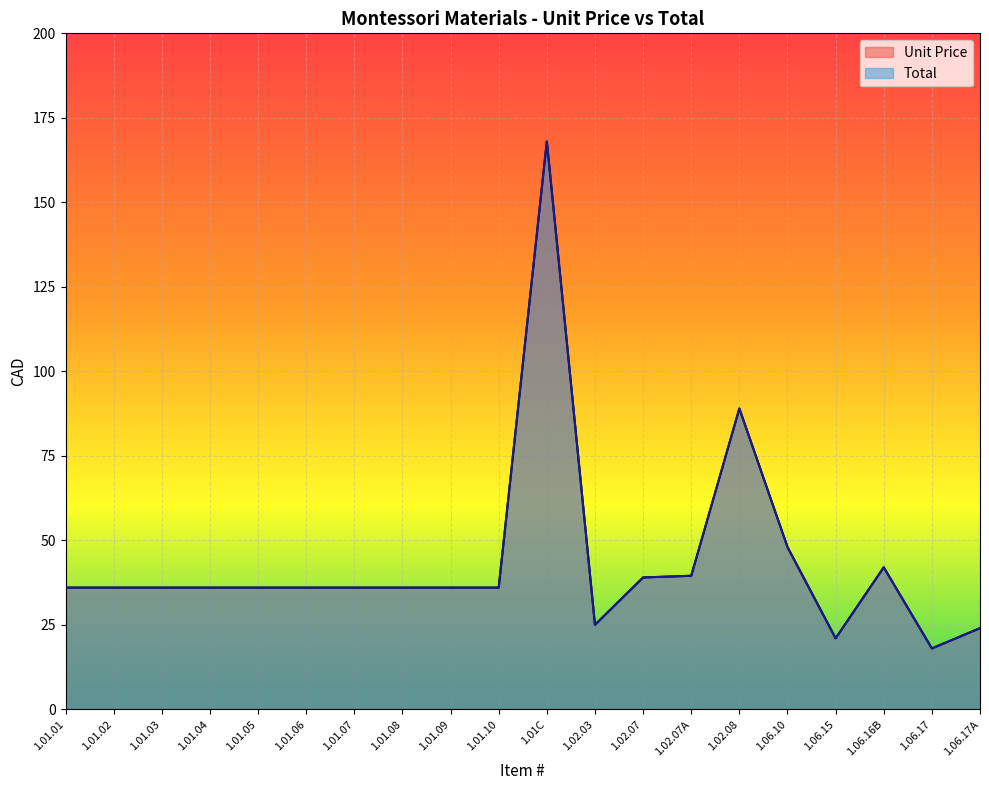

Which category has the lowest value in the Unit Price series?

1.06.17